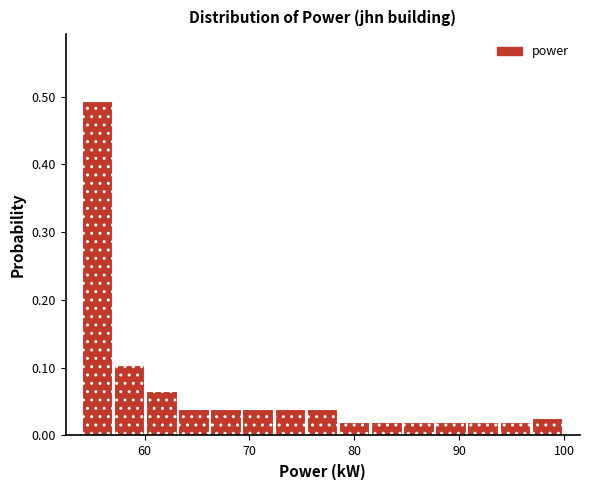

Around what value on the x-axis is the tallest bar? Give the approximate position of its centre, as read against the axis.

55